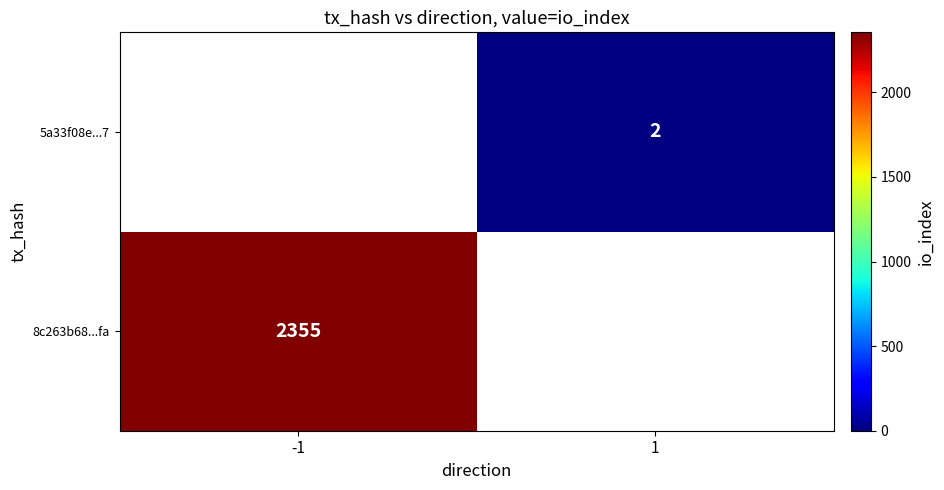

True or false: 5a33f08e...7 has a value of 2 at 1.

True